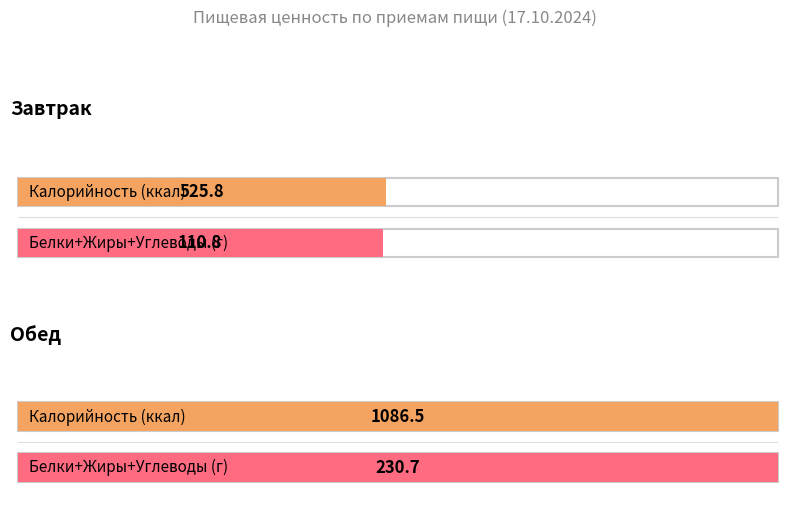

How many data points does each series have?

2